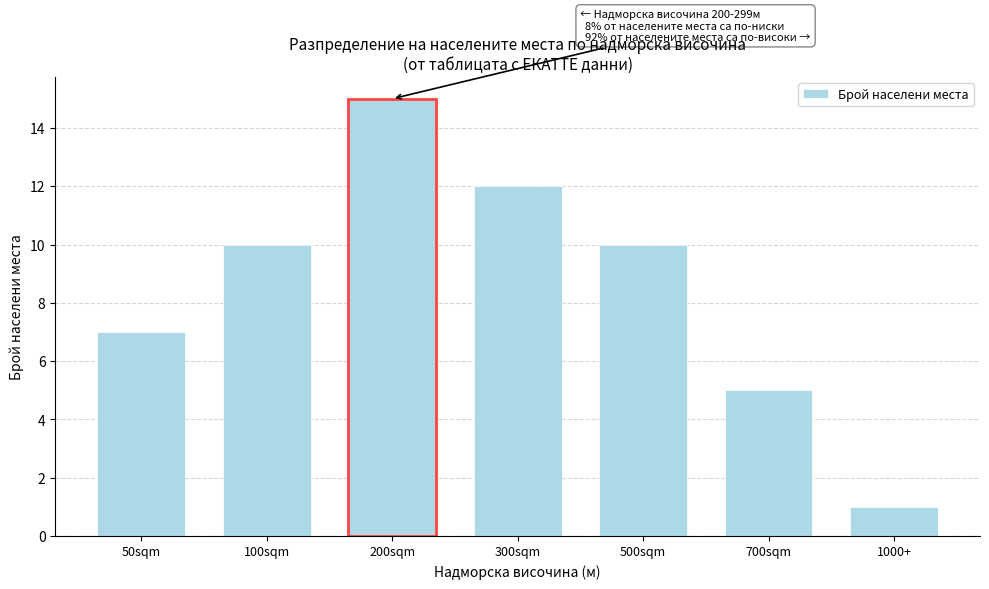

Reading left to right, what are all the values shown in this chart?

50sqm=7	100sqm=10	200sqm=15	300sqm=12	500sqm=10	700sqm=5	1000+=1